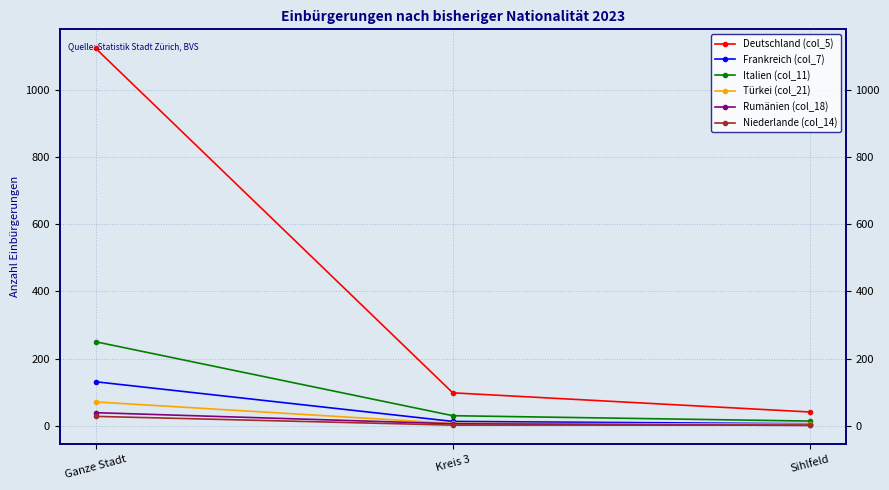

Which category has the lowest value across all series?

Sihlfeld